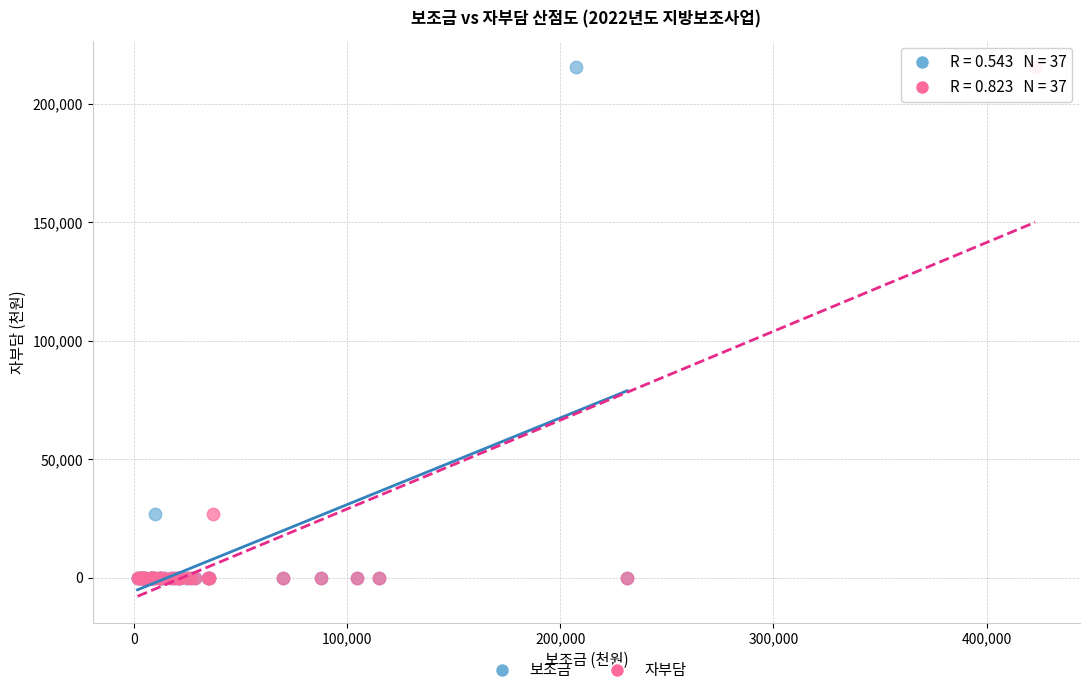

What are all the series names shown in the legend?

보조금, 자부담